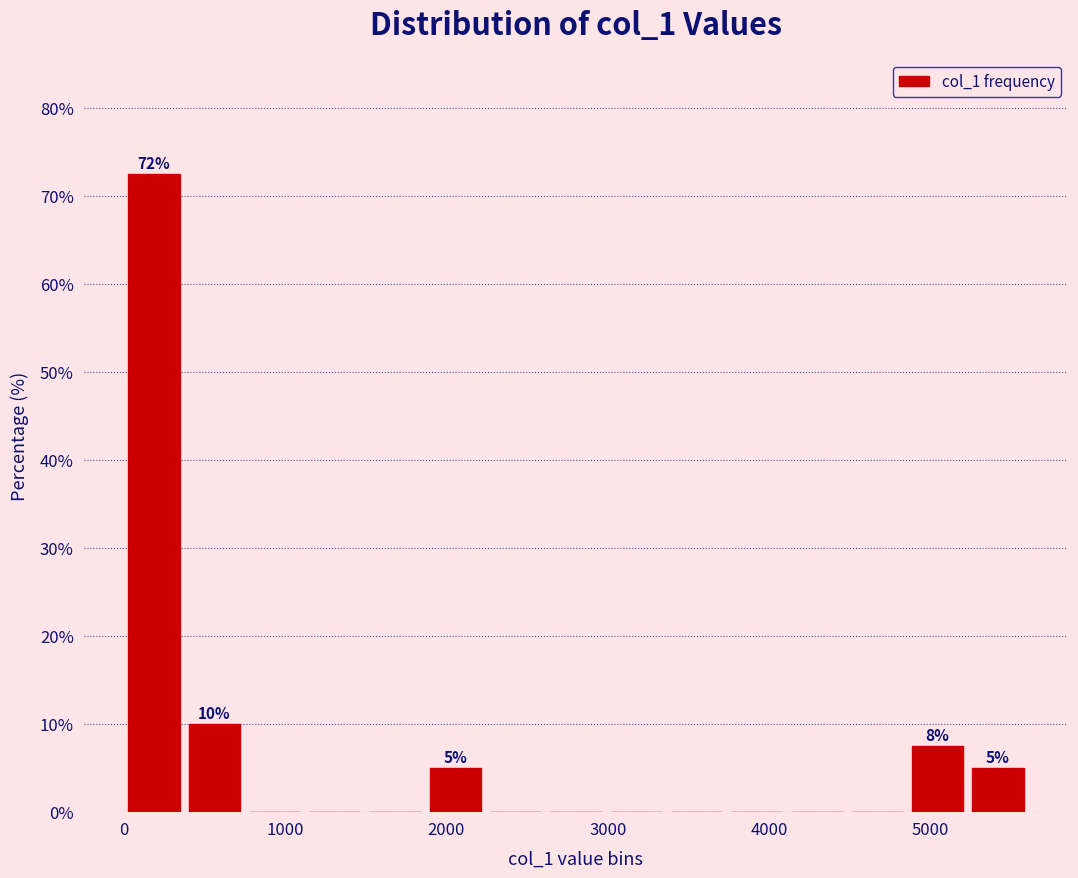

Read against the x-axis, roughly where is the centre of the tallest bar?

200